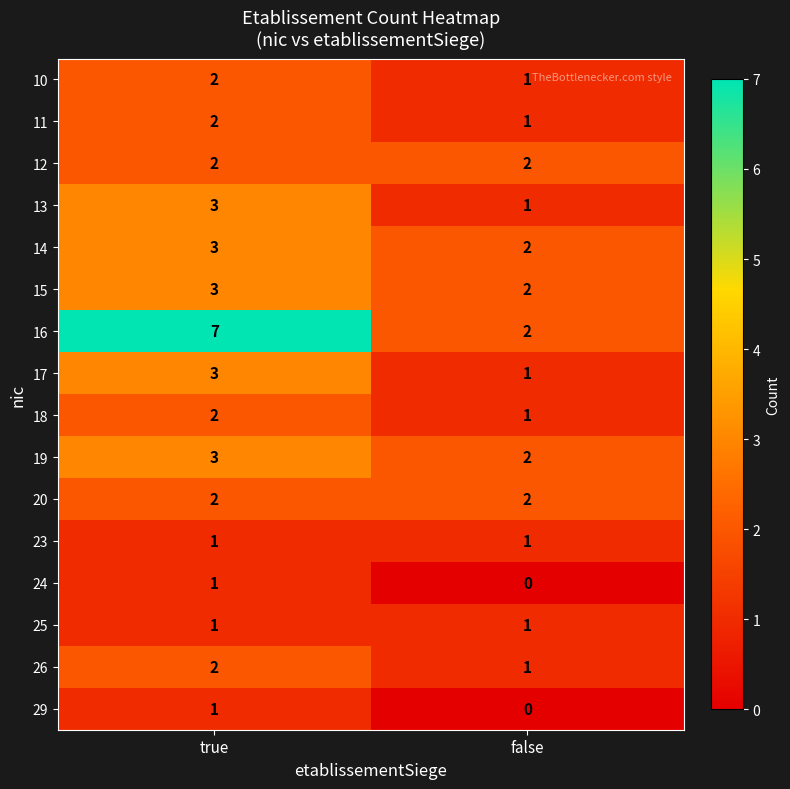

Which series changed the most between true and false?

16